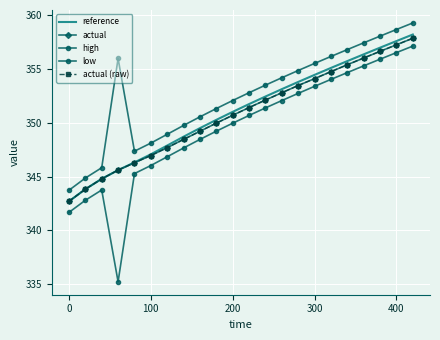

Which series has the largest total across all categories?

high